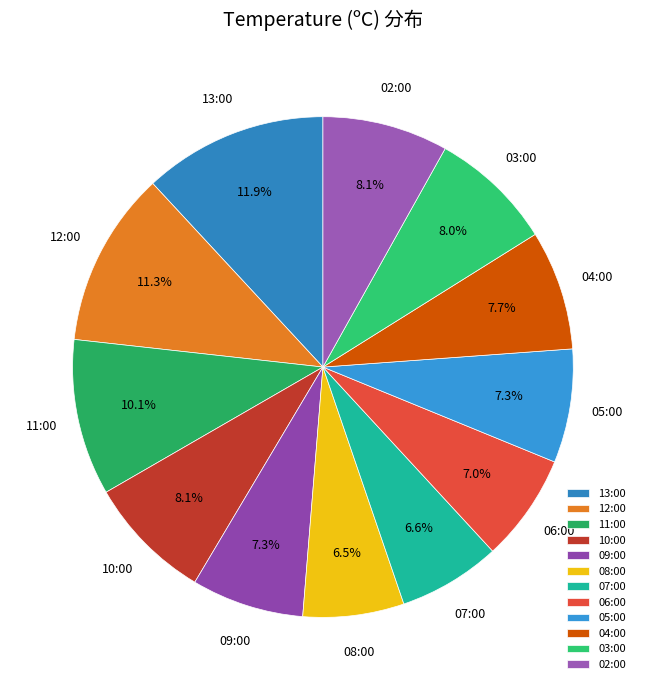

Count the number of slices in the pie.

12